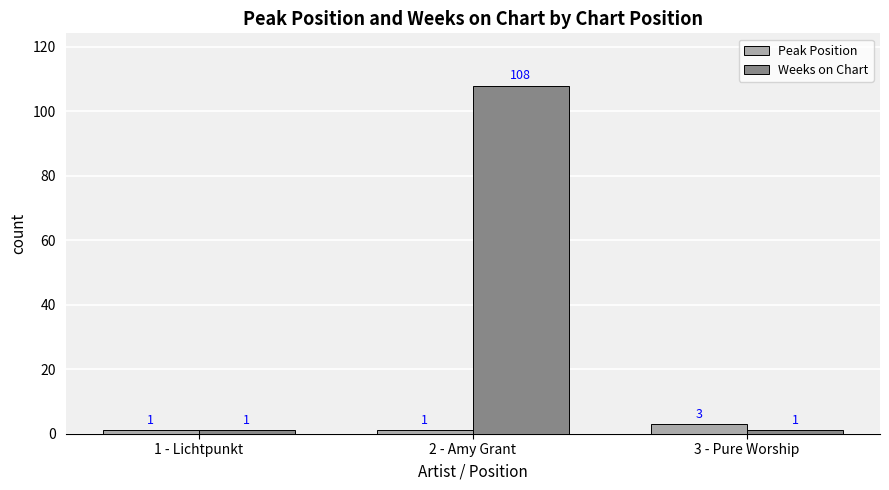

Reading left to right, list all the values displayed in this chart.

Peak Position: 1 - Lichtpunkt=1	2 - Amy Grant=1	3 - Pure Worship=3
Weeks on Chart: 1 - Lichtpunkt=1	2 - Amy Grant=108	3 - Pure Worship=1